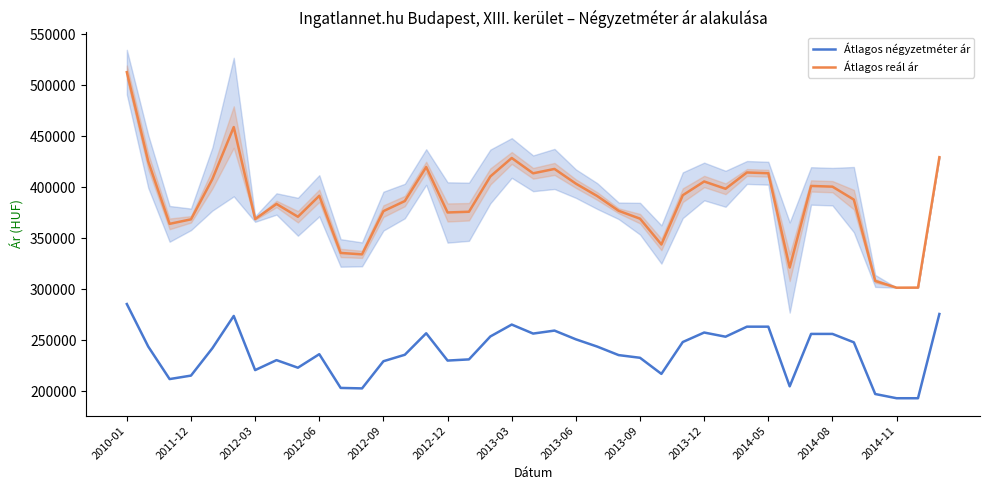

What position from the right is 2010-01?

39